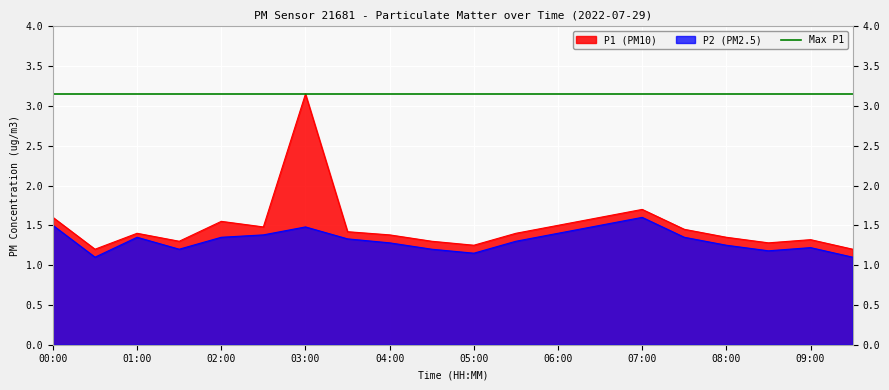

Rank the categories by P1 value from highest to lowest.

03:00, 07:00, 00:00, 06:30, 02:00, 06:00, 02:30, 07:30, 03:30, 01:00, 05:30, 04:00, 08:00, 09:00, 01:30, 04:30, 08:30, 05:00, 00:30, 09:30